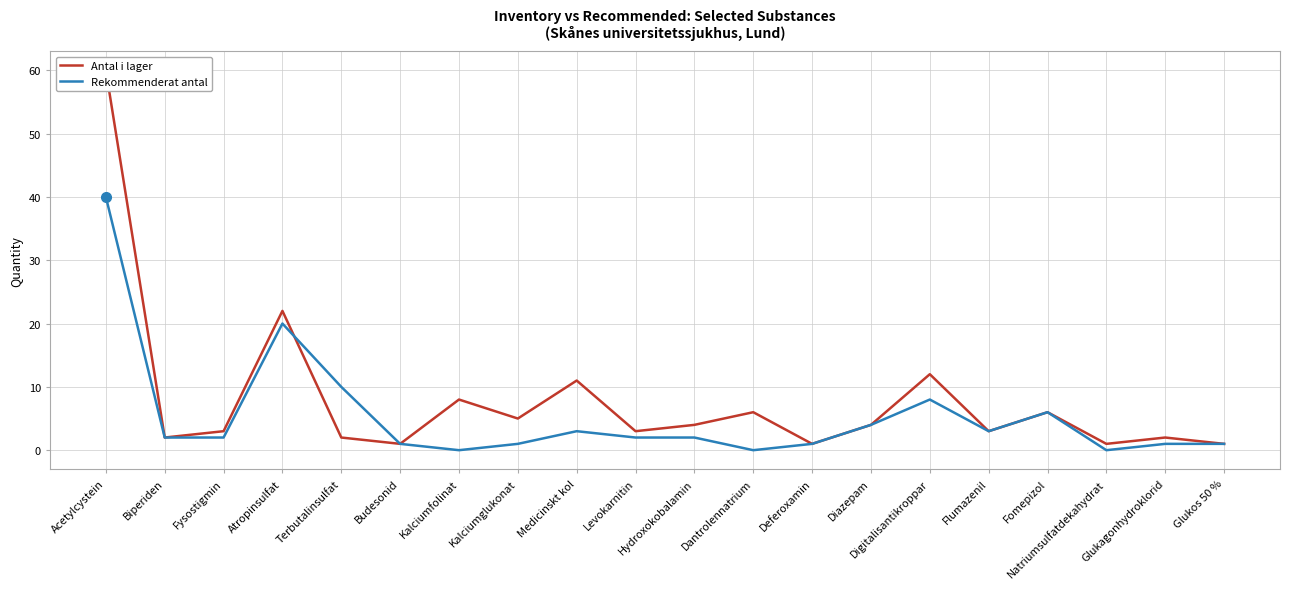

At which label is Rekommenderat antal closest to 20?

Atropinsulfat